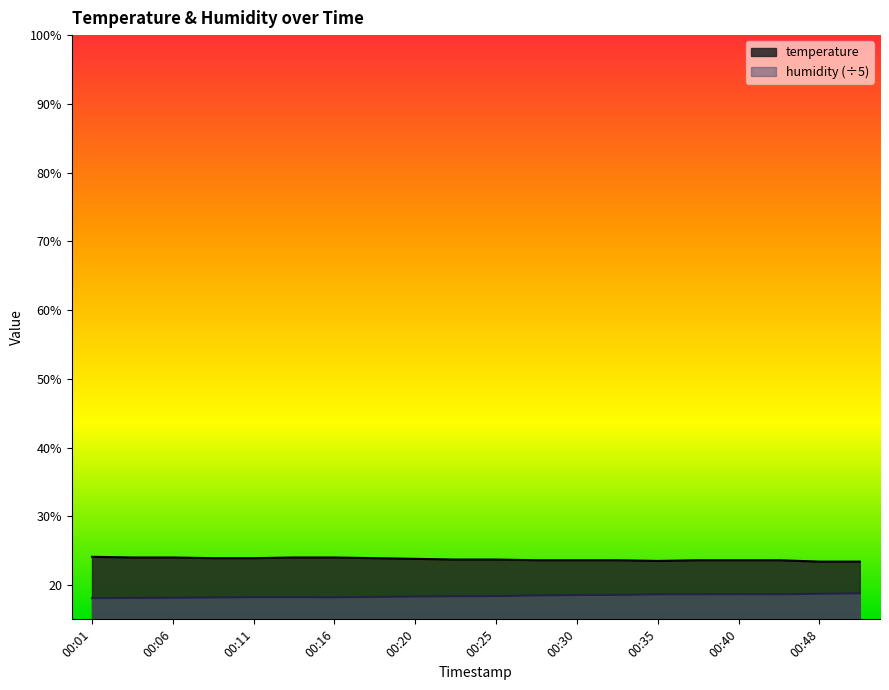

Reading left to right, list all the values displayed in this chart.

temperature: 00:01=24.1	00:03=24.0	00:06=24.0	00:08=23.9	00:11=23.9	00:13=24.0	00:16=24.0	00:18=23.9	00:20=23.8	00:23=23.7	00:25=23.7	00:28=23.6	00:30=23.6	00:33=23.6	00:35=23.5	00:38=23.6	00:40=23.6	00:43=23.6	00:48=23.4	00:51=23.4
humidity: 00:01=18.1	00:03=18.1	00:06=18.1	00:08=18.2	00:11=18.2	00:13=18.2	00:16=18.2	00:18=18.3	00:20=18.3	00:23=18.4	00:25=18.4	00:28=18.5	00:30=18.5	00:33=18.6	00:35=18.6	00:38=18.6	00:40=18.7	00:43=18.6	00:48=18.7	00:51=18.8